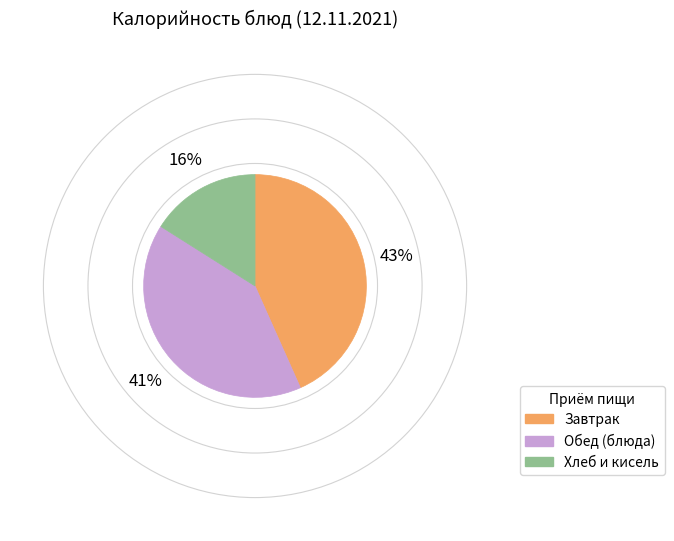

What percentage is the Завтрак slice, to the nearest percent?

43%